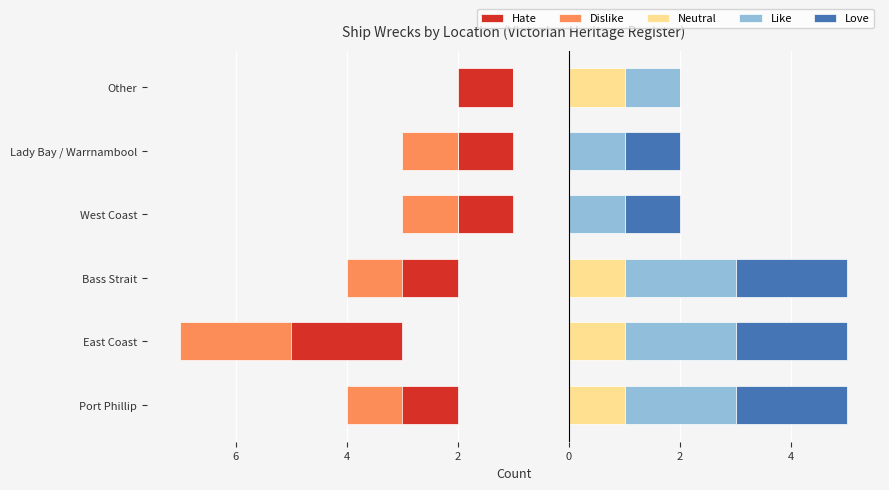

The value of Hate at Other is -1. True or false?

True